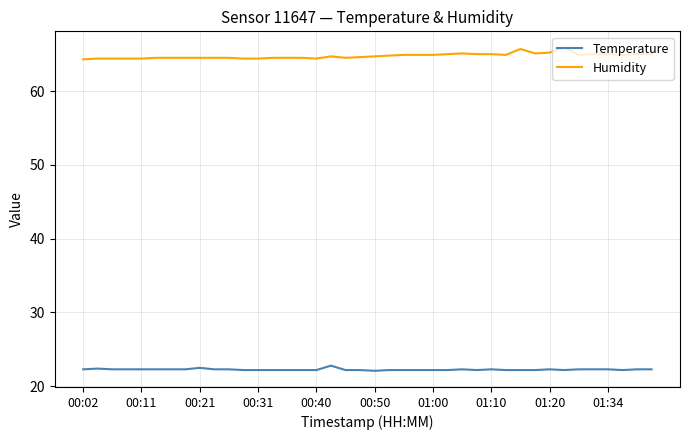

What is the minimum value for Temperature?

22.1